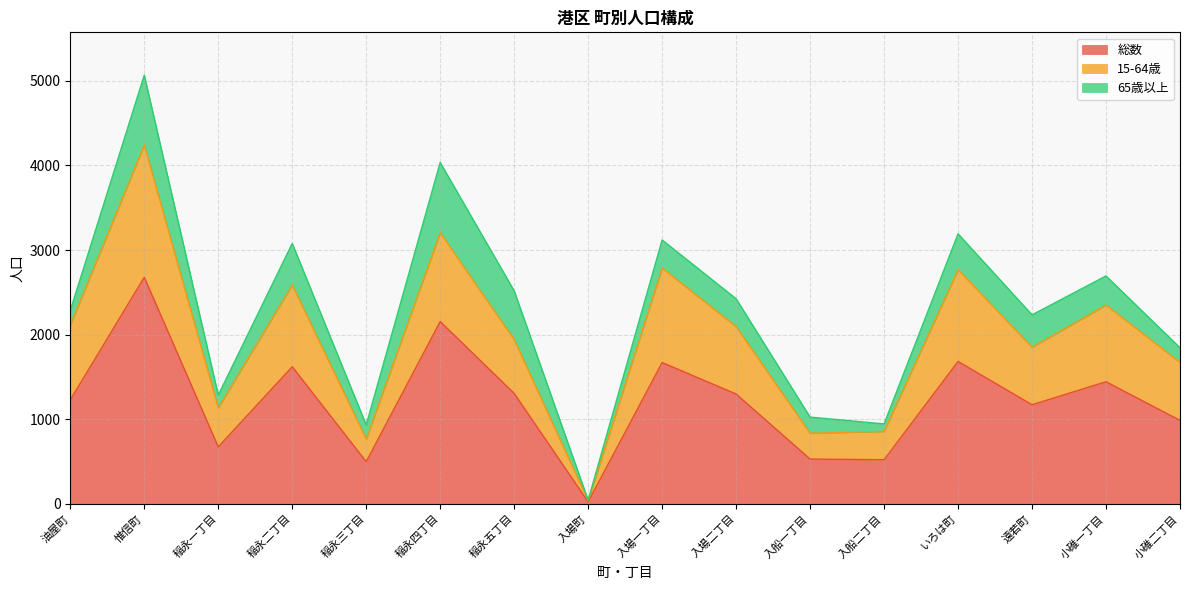

What is the total value across all series at 入場二丁目?

2424